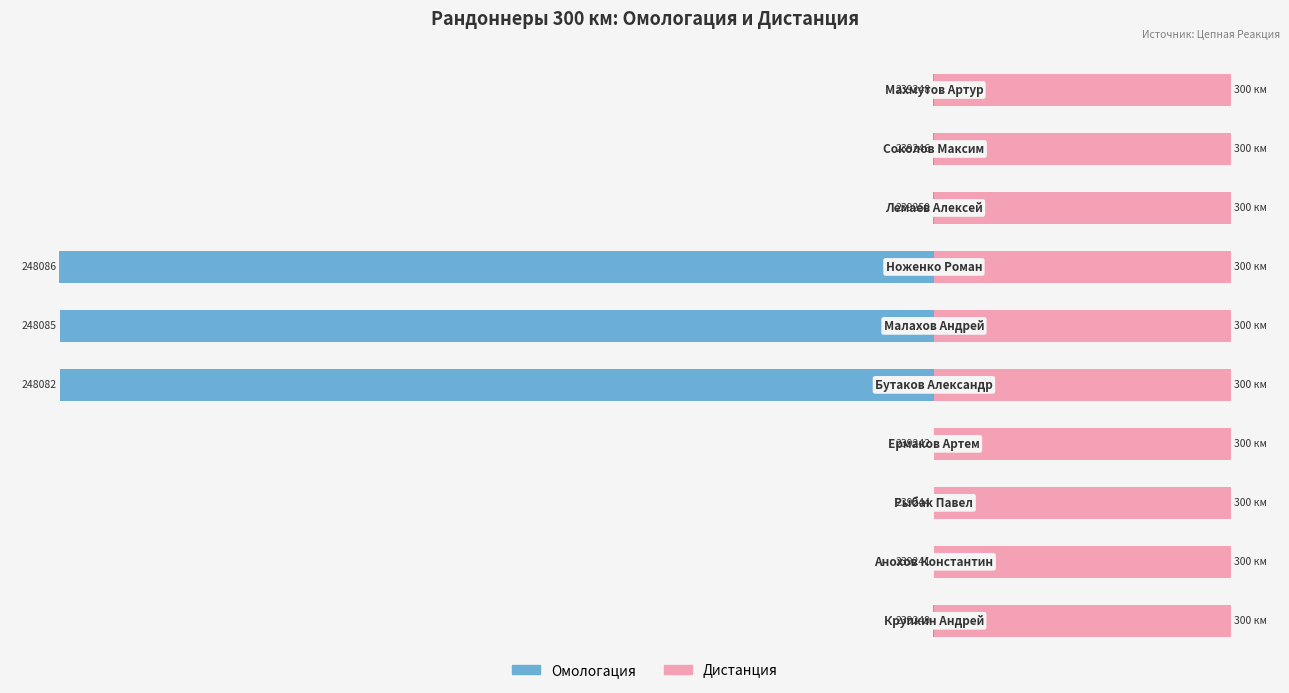

Which has a higher value, 8 or 0?

8